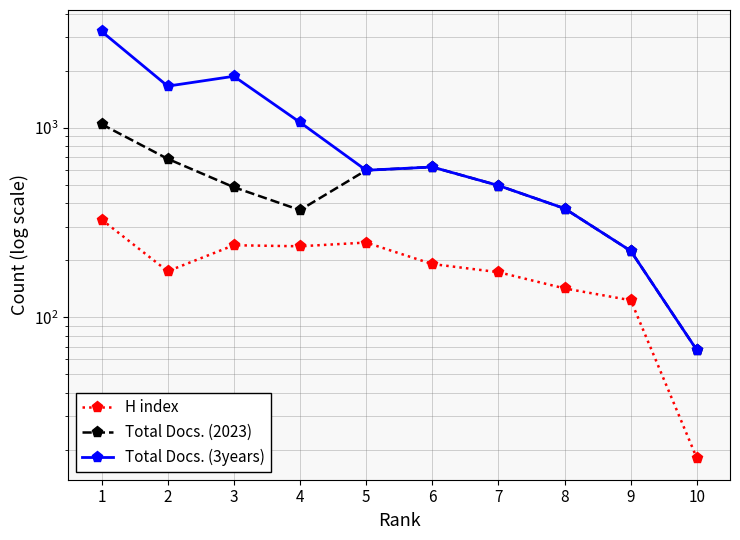

What is the minimum value for Total Docs. (2023)?

67